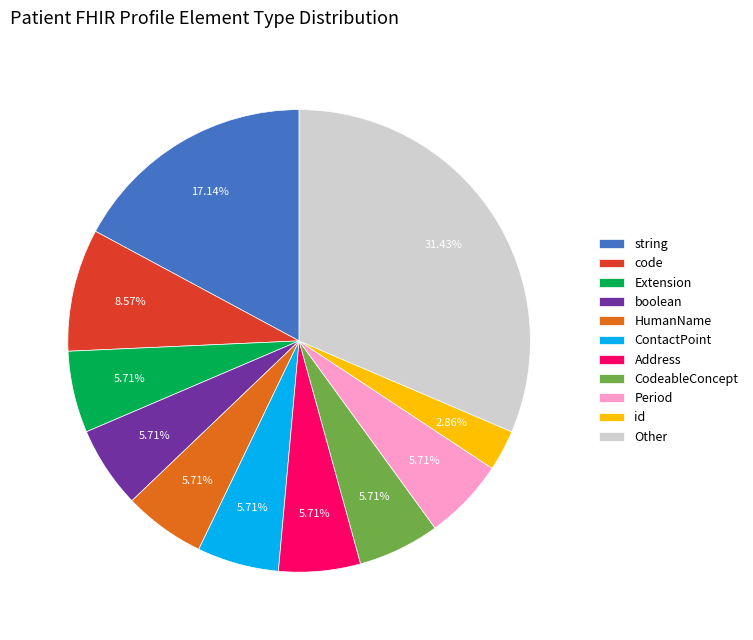

Does id represent more than half of the total?

No